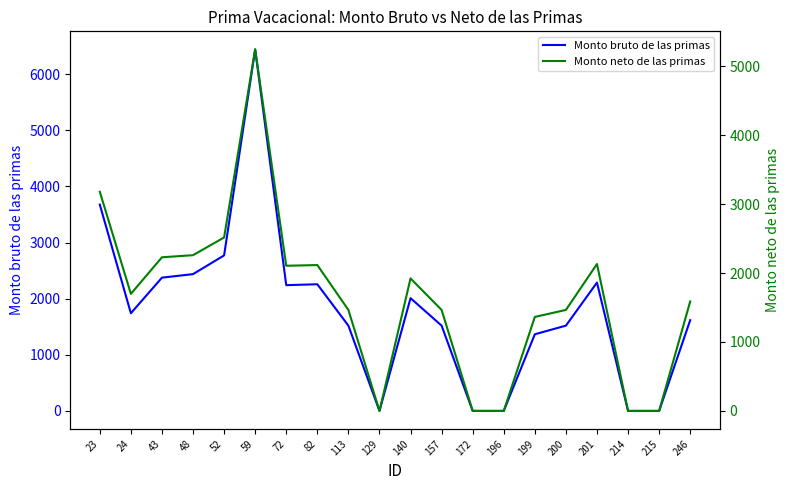

Reading left to right, list all the values displayed in this chart.

Monto bruto de las primas: 23=3676.6	24=1740.5	43=2374.8	48=2437.6	52=2771.3	59=6442.4	72=2241.0	82=2257.1	113=1519.6	129=0.0	140=2009.4	157=1519.6	172=0.0	196=0.0	199=1365.8	200=1519.6	201=2287.2	214=0.0	215=0.0	246=1617.0
Monto neto de las primas: 23=3178.4	24=1697.4	43=2228.3	48=2258.6	52=2515.6	59=5243.3	72=2105.3	82=2115.4	113=1464.6	129=0.0	140=1921.4	157=1464.6	172=0.0	196=0.0	199=1363.5	200=1464.6	201=2130.5	214=0.0	215=0.0	246=1587.3